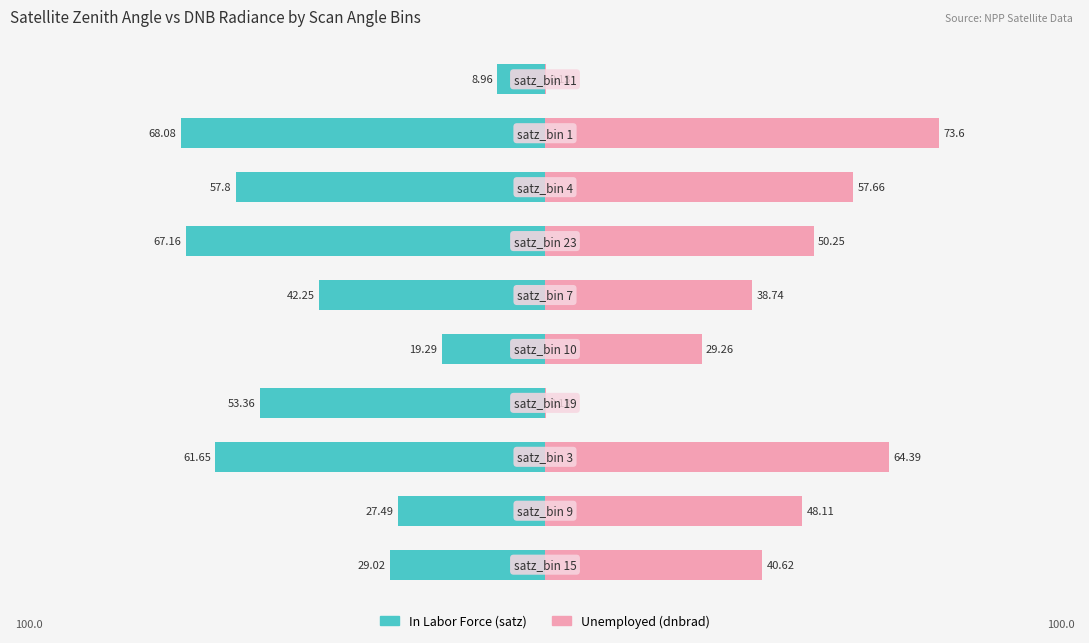

What is the maximum value for Unemployed?

73.6